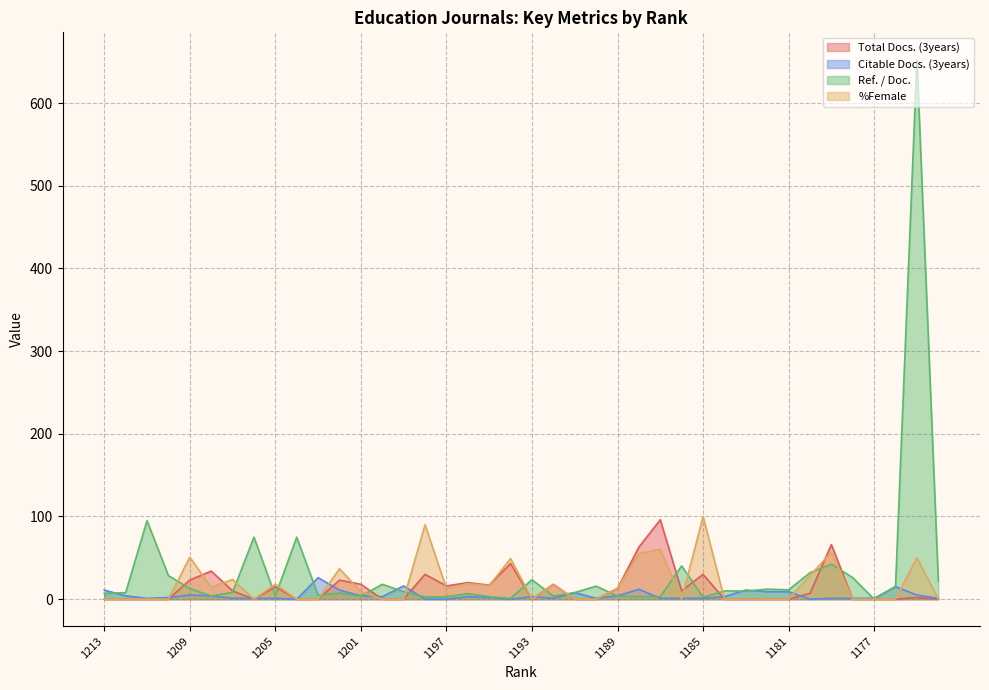

How many data points in Ref. / Doc. are above 9?

19